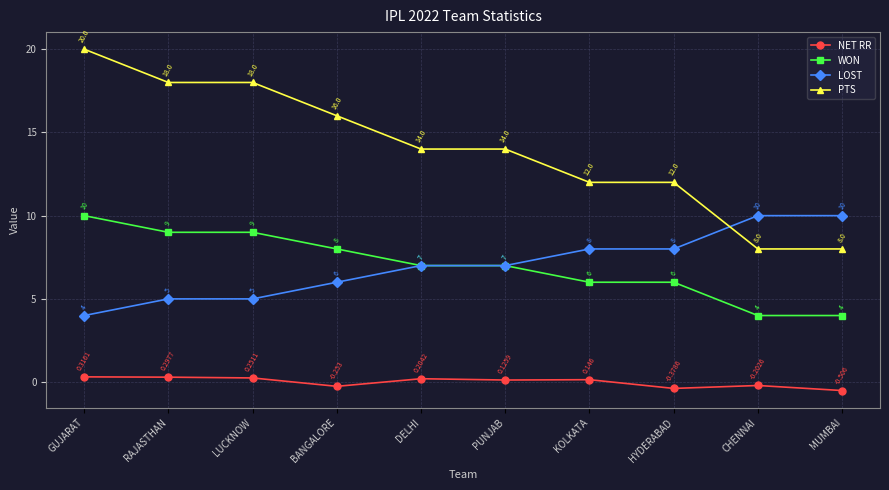

What is the label of the 5th point from the left?

DELHI